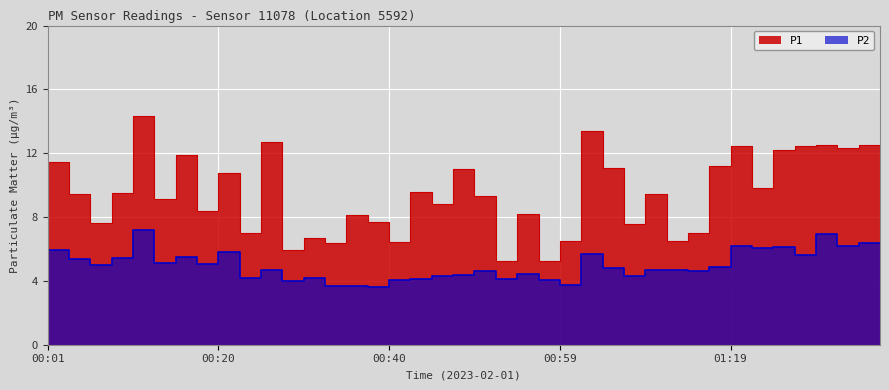

Where is the first local maximum for P1?

00:03